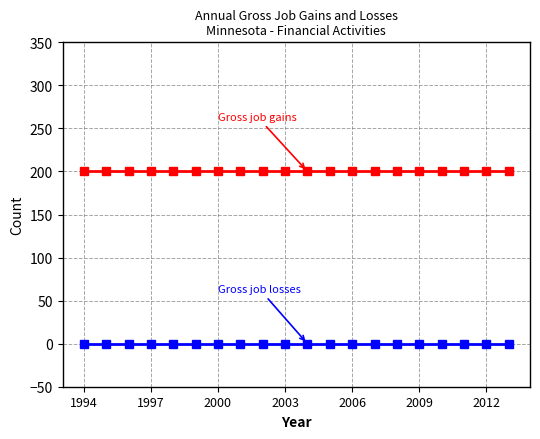

What is the greatest value displayed?

200